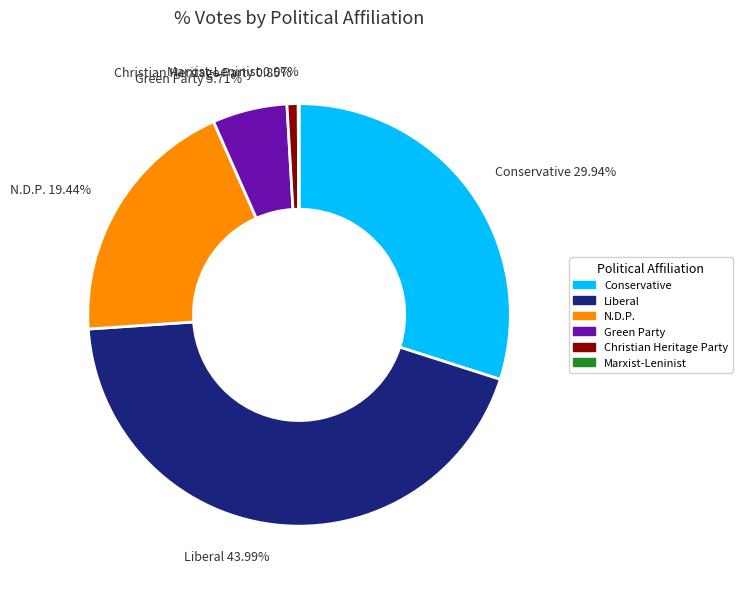

To the nearest percent, what percentage of the pie is Liberal?

44%